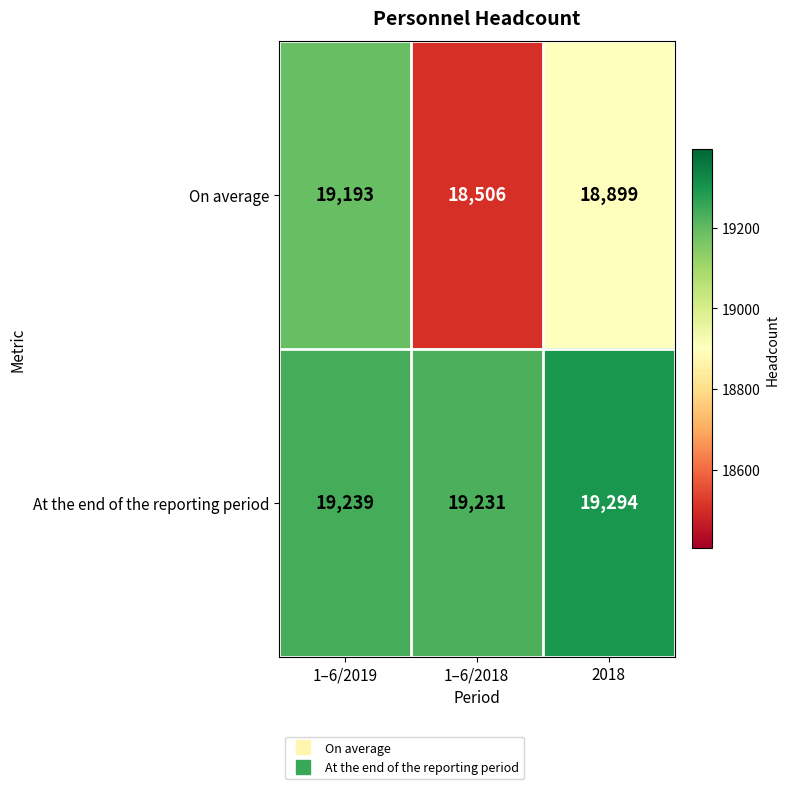

Is it true that At the end of the reporting period equals 19231 at 1–6/2018?

True